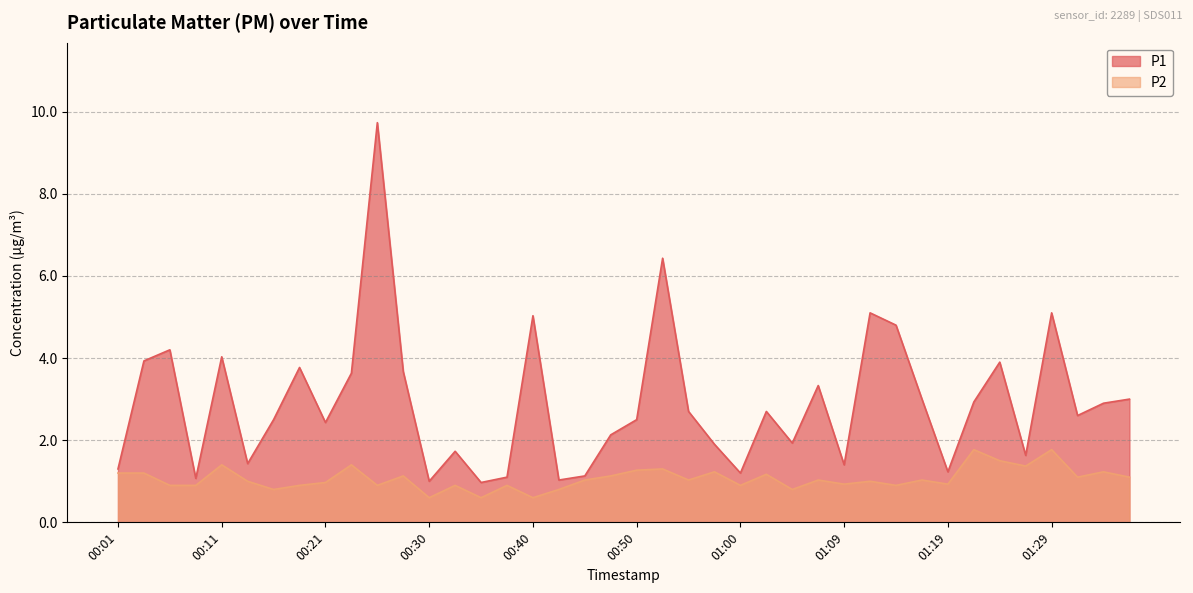

True or false: P1 and P2 cross at least once.

False